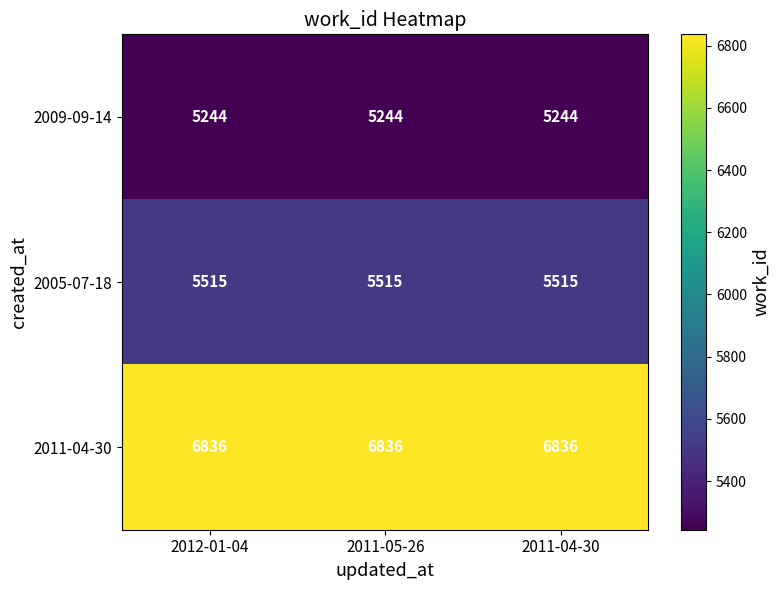

True or false: 2009-09-14 has a value of 2396 at 2011-05-26.

False